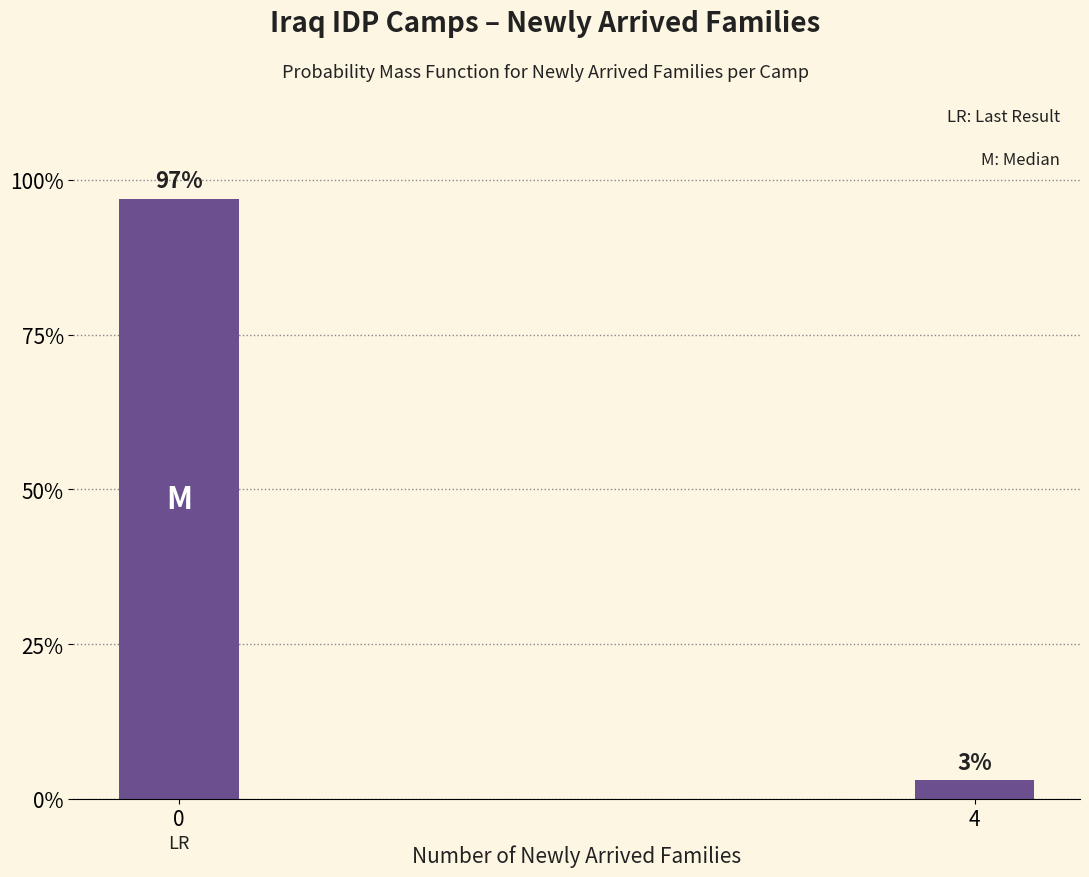

Does the chart contain any negative values?

No